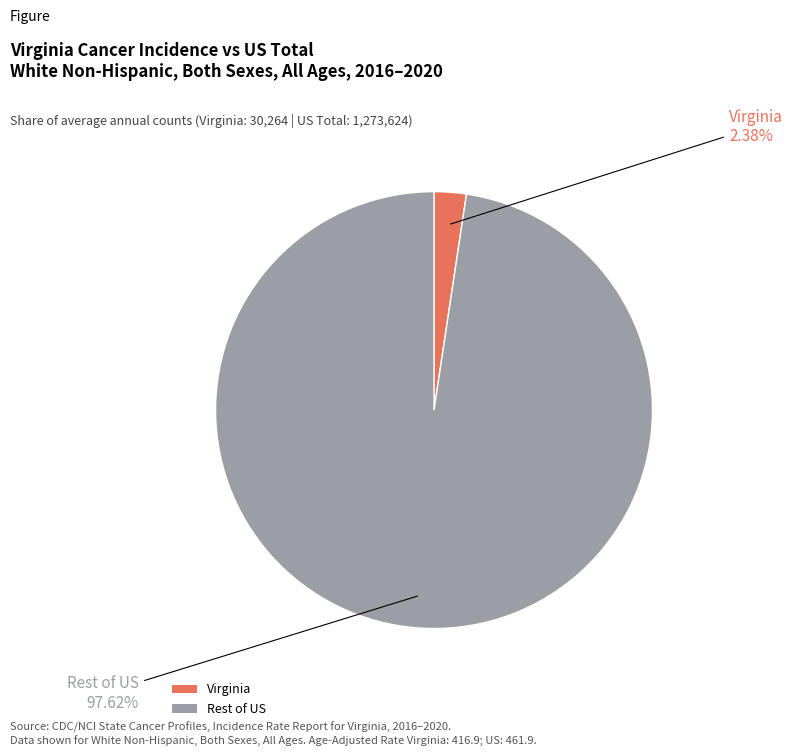

Which slice represents more than half of the pie?

Rest of US